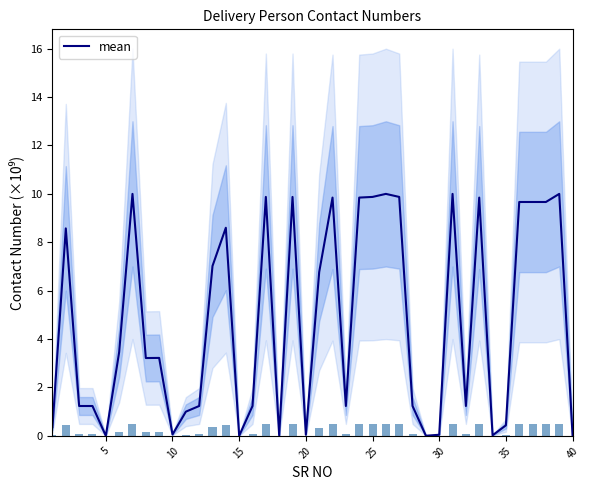

What is the maximum value for mean?

10.0